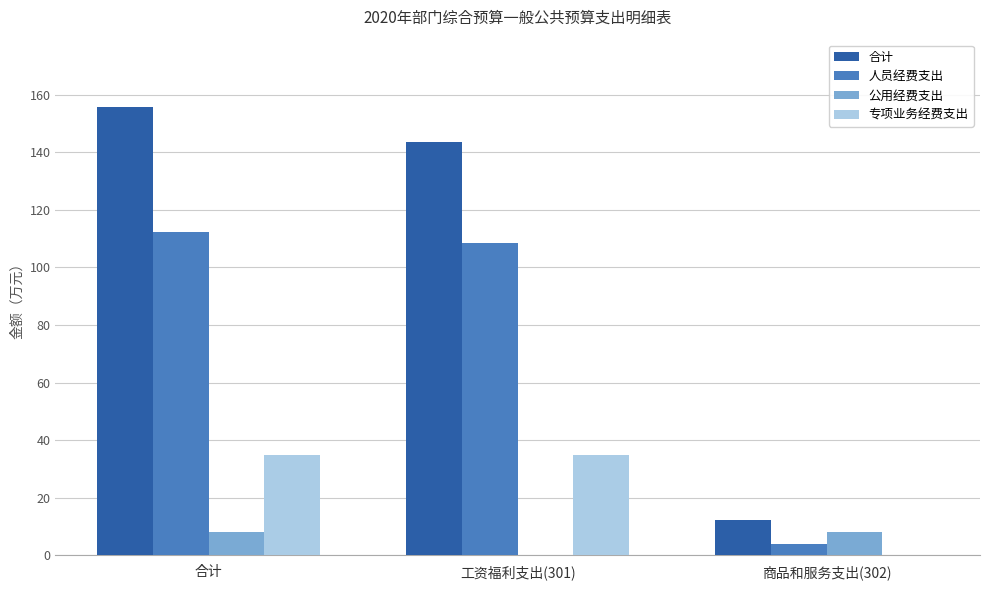

What is the maximum value for 人员经费支出?

112.4